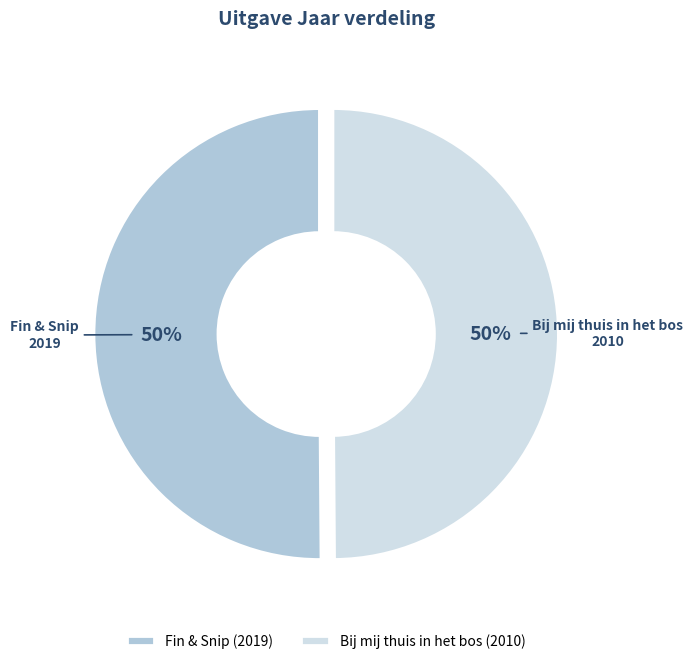

Approximately how many times larger is the value at Fin & Snip compared to Bij mij thuis in het bos?

1.0